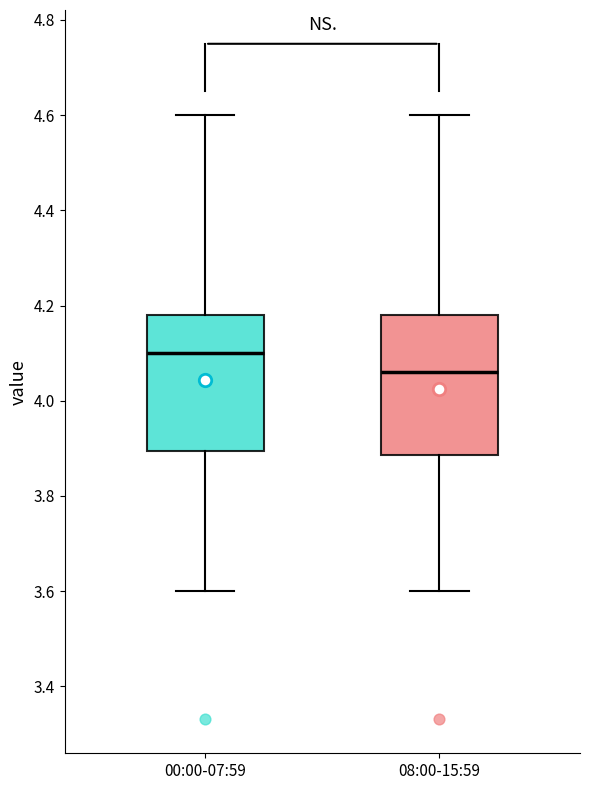

Where does the median line of the box for 08:00-15:59 sit on the y-axis? The values are not printed on the chart, so give them approximately, as read against the axis.

4.06